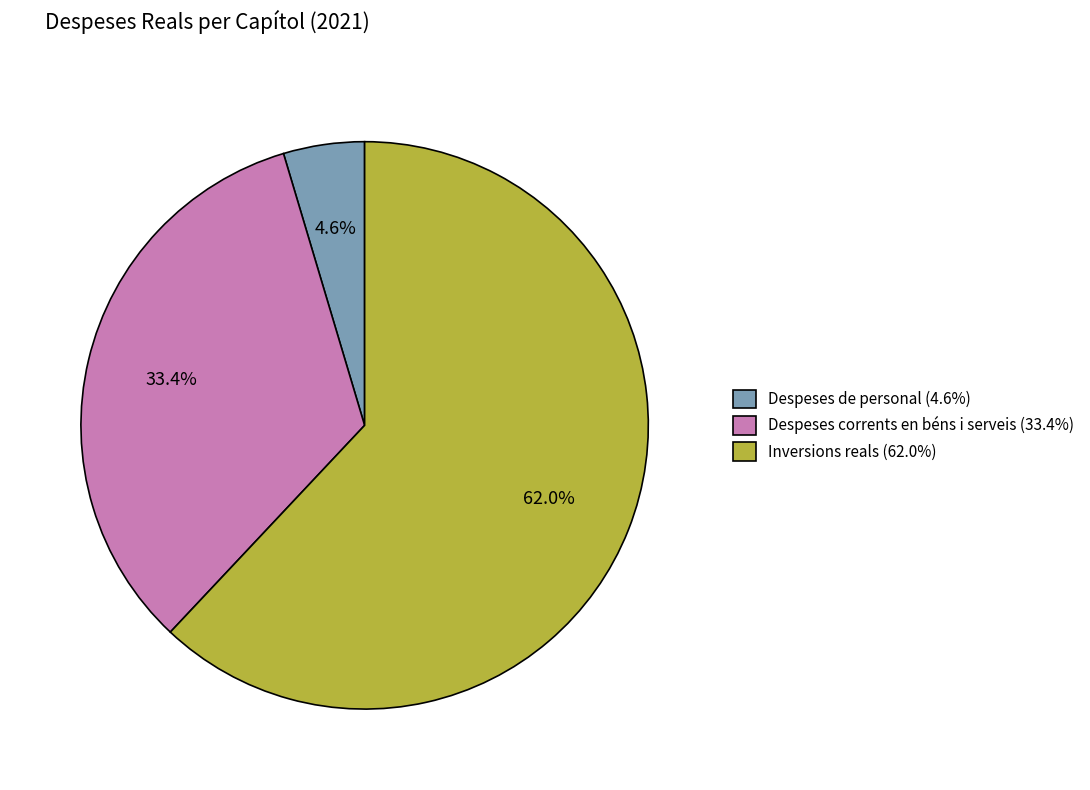

Approximately how many times larger is the value at Despeses de personal compared to Inversions reals?

0.1